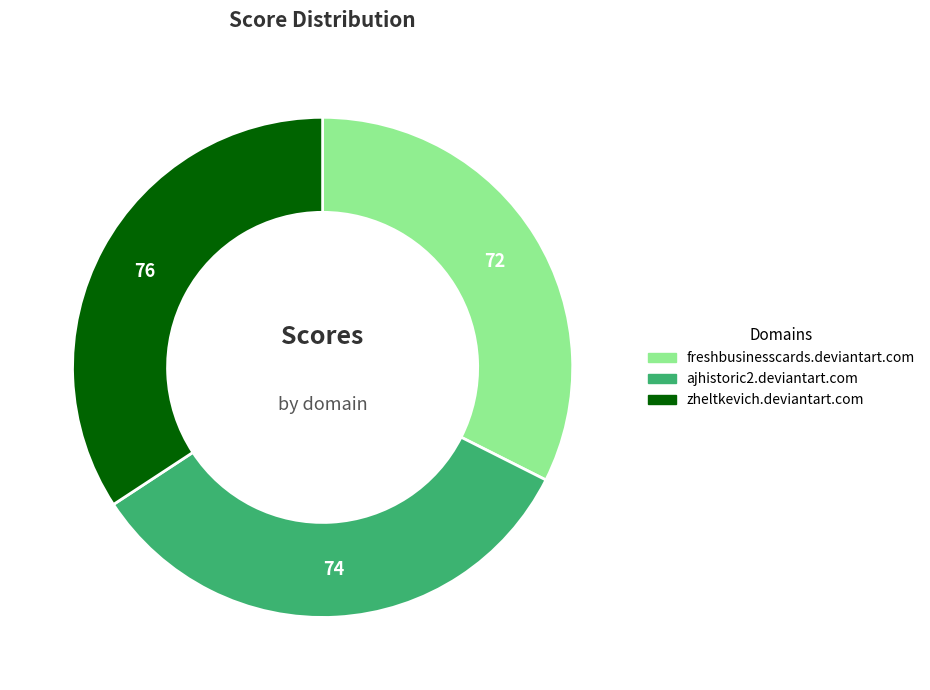

The freshbusinesscards.deviantart.com slice represents 32% of the pie. True or false?

True